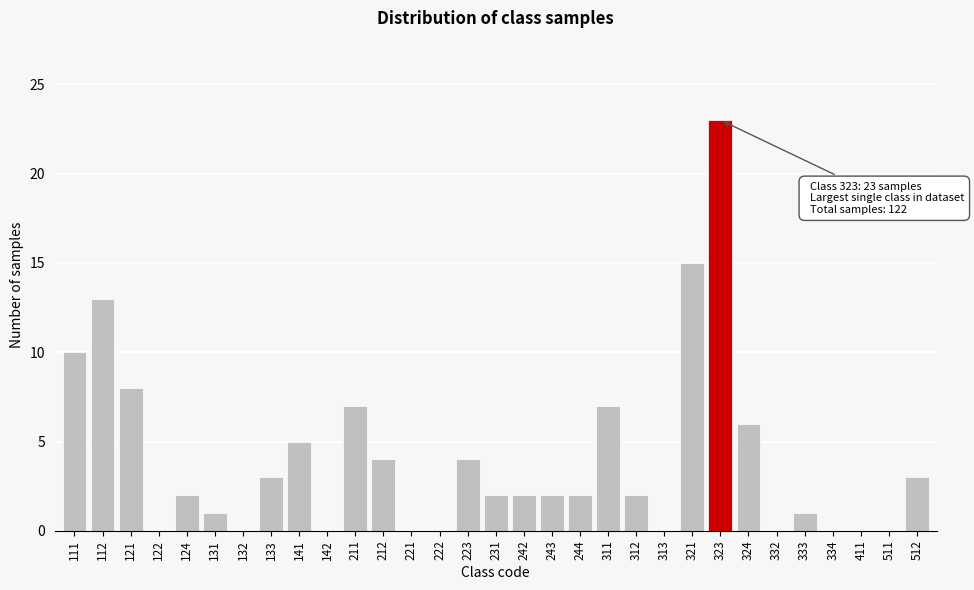

Where is the data nearest to the value 11?

111